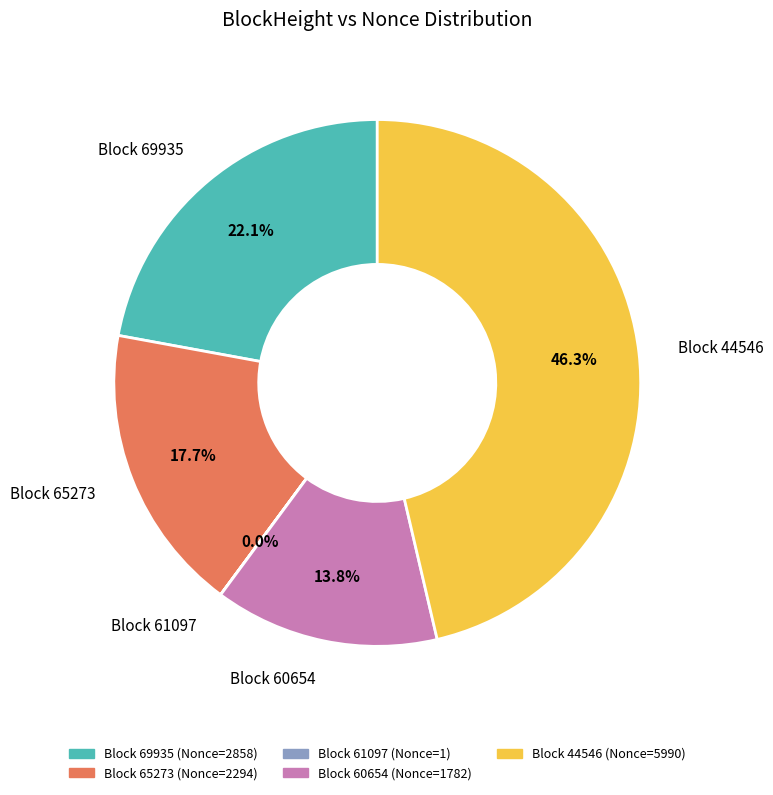

Is there any slice that represents more than half of the pie?

No